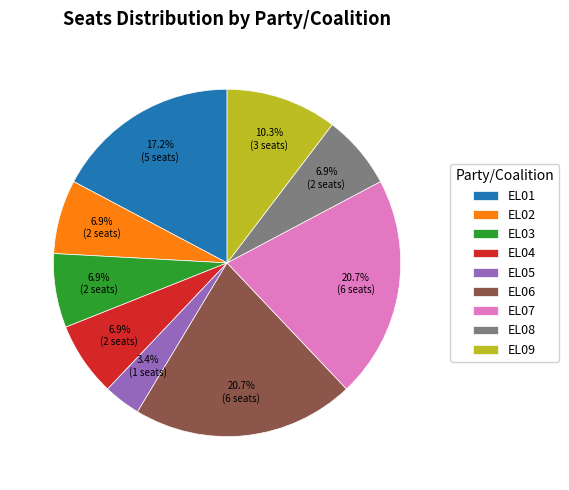

To the nearest percent, what portion does EL03 represent?

7%